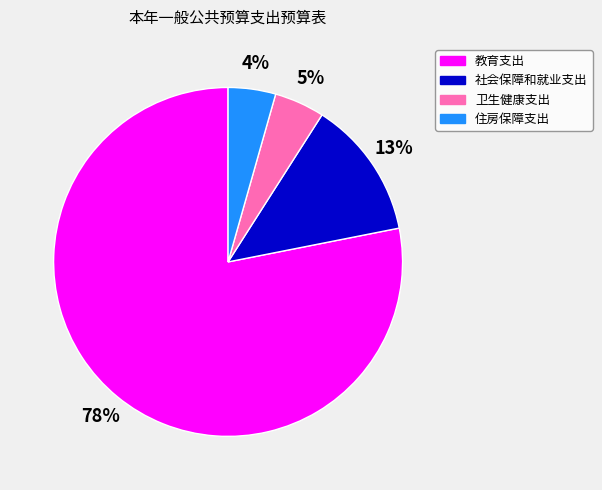

What is the largest slice in the pie chart?

教育支出